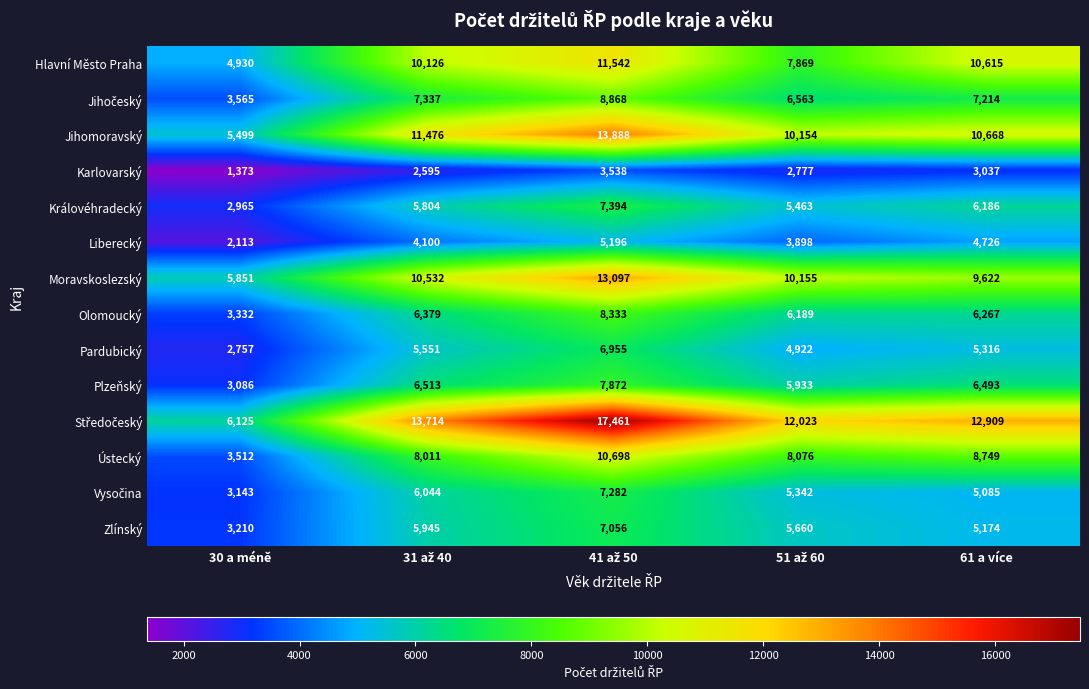

At how many categories does at least one series exceed 4391?

5